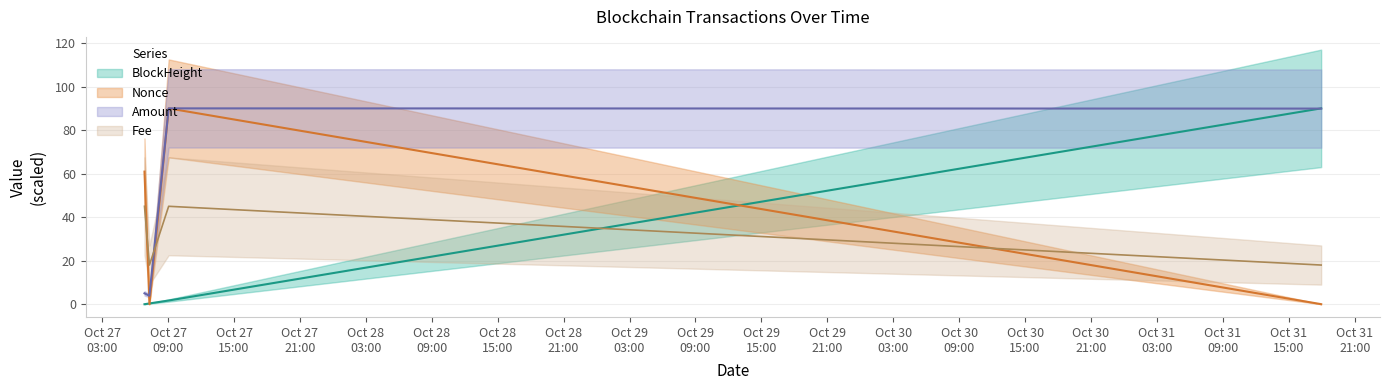

How many data points does each series have?

4